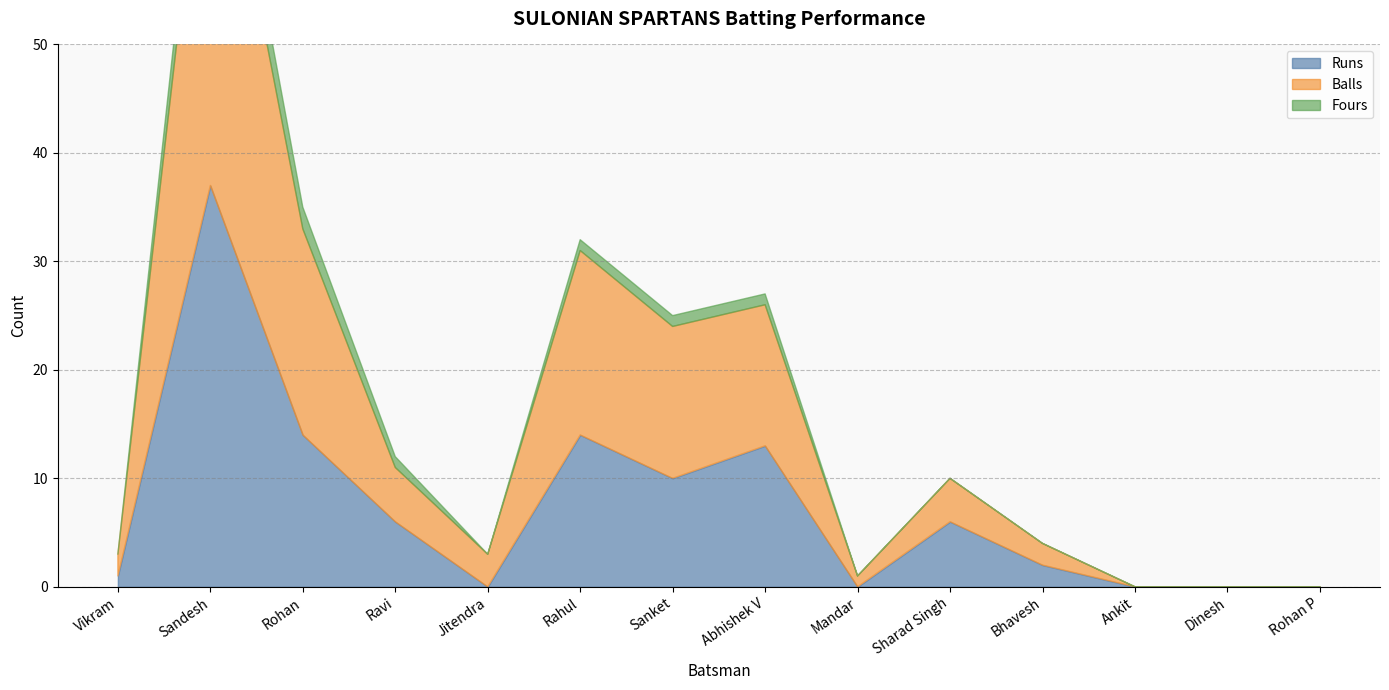

Count the number of data series in this chart.

3